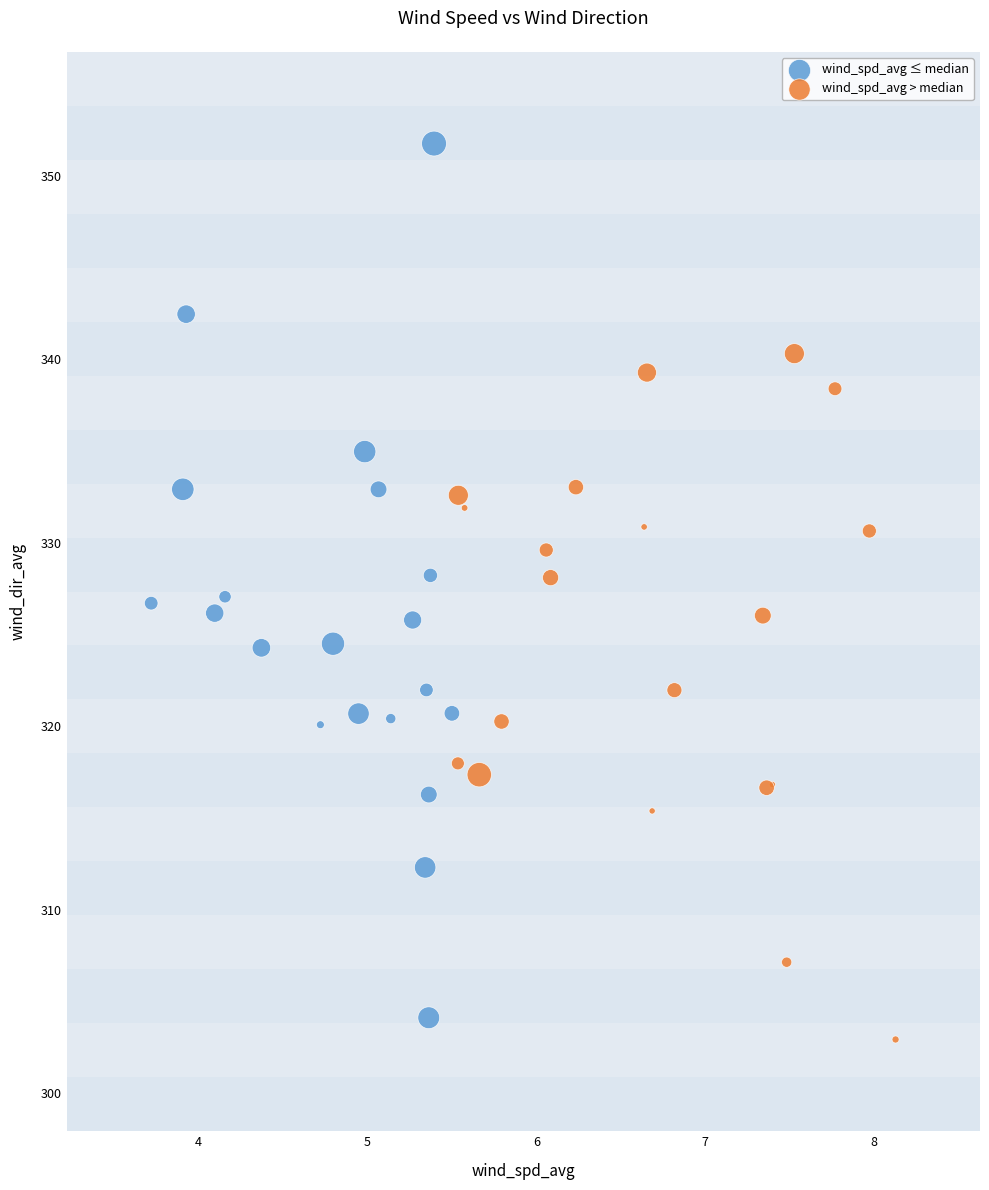

Which series has the largest Y range (max minus min)?

wind_spd_avg ≤ median